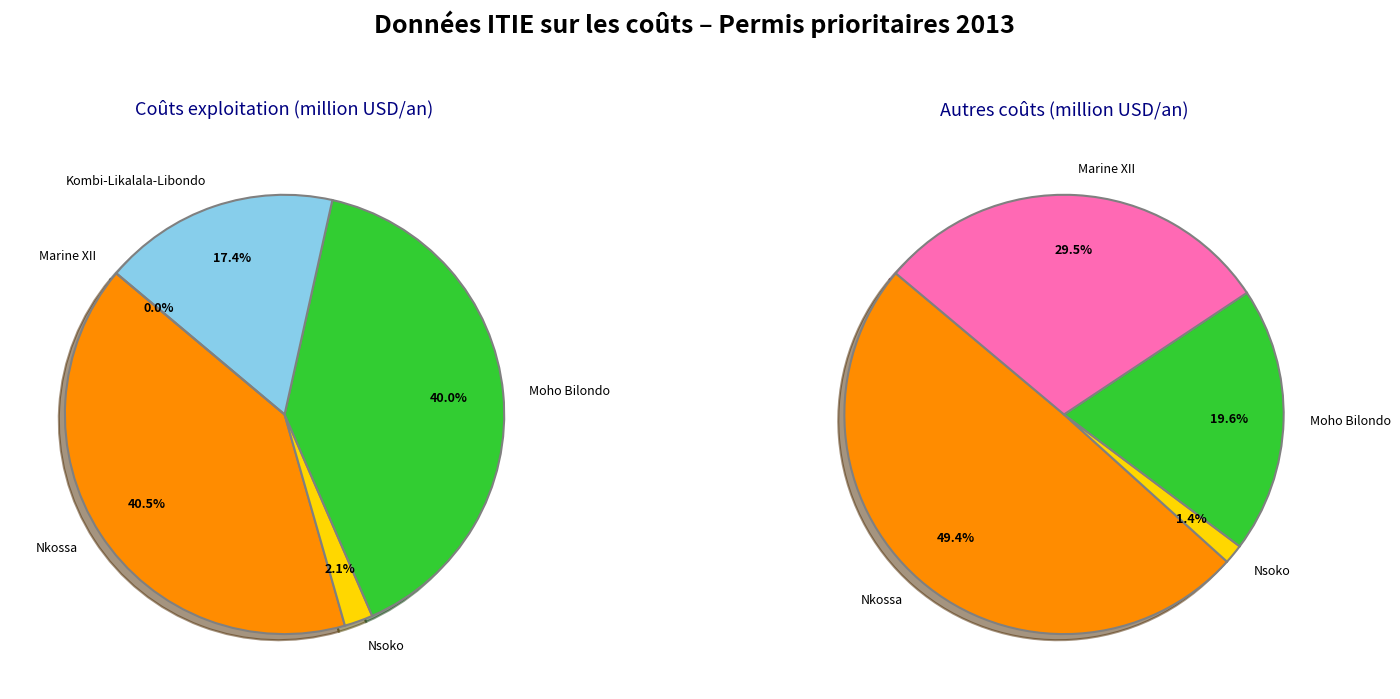

Which series has the largest range (max minus min)?

Coûts exploitation